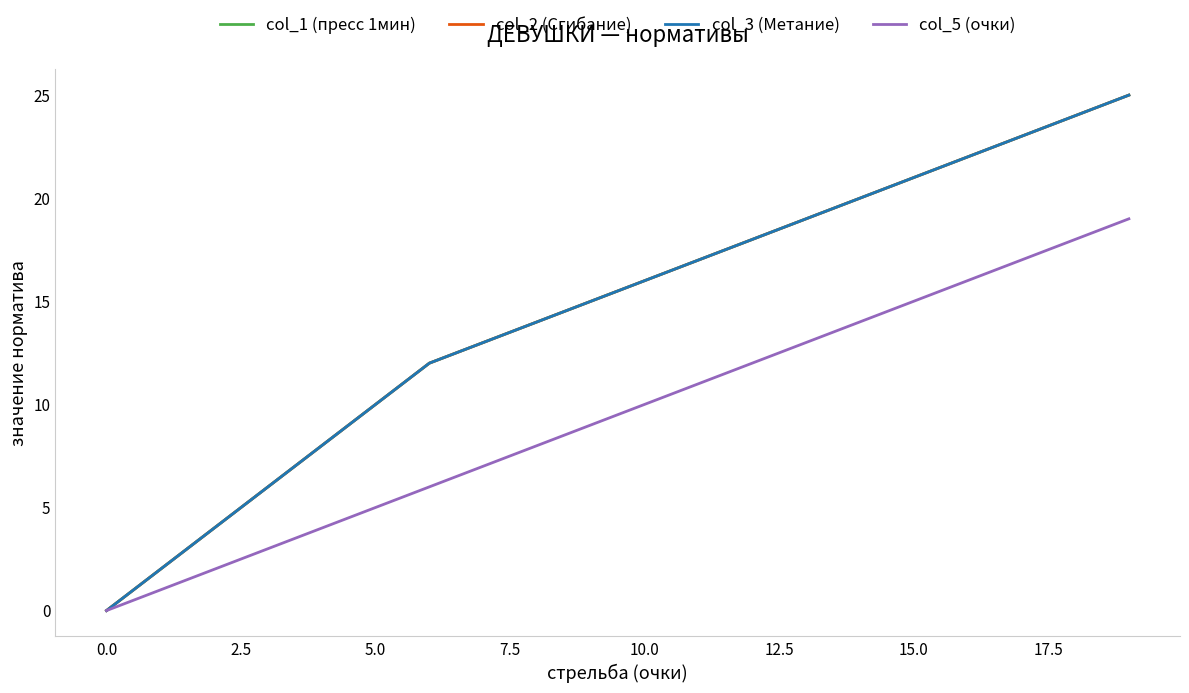

Reading left to right, list all the values displayed in this chart.

col_1 (пресс 1мин): 0	2	4	6	8	10	12	13	14	15	16	17	18	19	20	21	22	23	24	25
col_2 (Сгибание): 0	2	4	6	8	10	12	13	14	15	16	17	18	19	20	21	22	23	24	25
col_3 (Метание): 0	2	4	6	8	10	12	13	14	15	16	17	18	19	20	21	22	23	24	25
col_5 (очки): 0	1	2	3	4	5	6	7	8	9	10	11	12	13	14	15	16	17	18	19